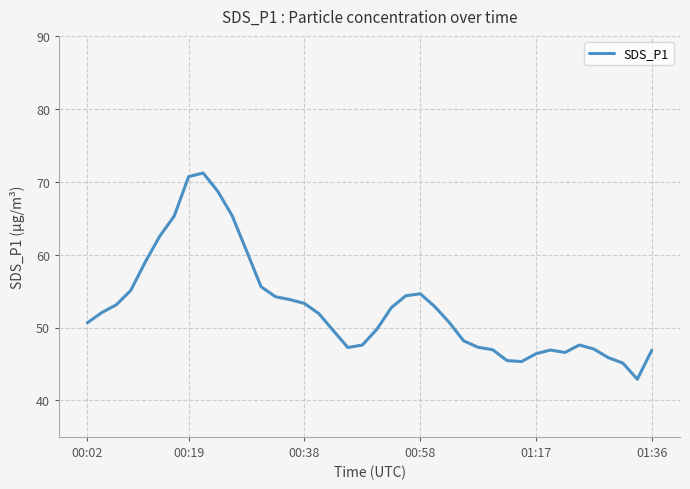

What is the difference between the maximum and minimum values?

28.3